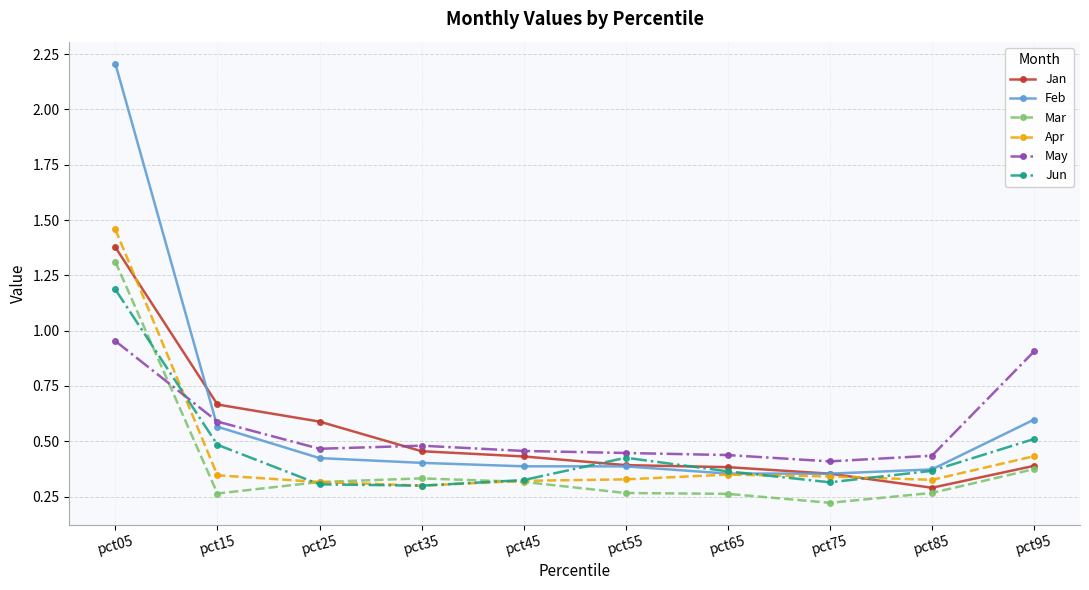

Which series has the largest range (max minus min)?

Feb